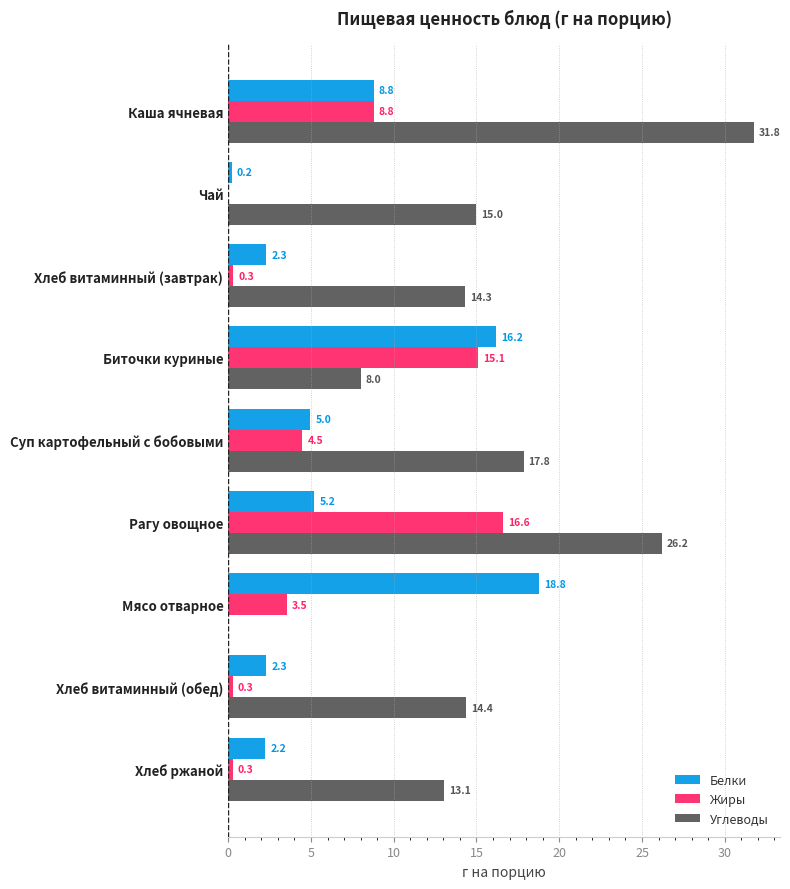

What is the sum of the Жиры values at Мясо отварное and Хлеб ржаной?

3.8